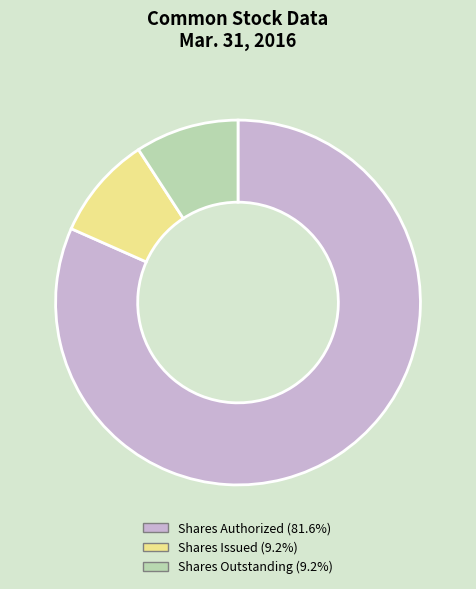

Does Shares Outstanding (9.2%) account for over 50% of the chart?

No